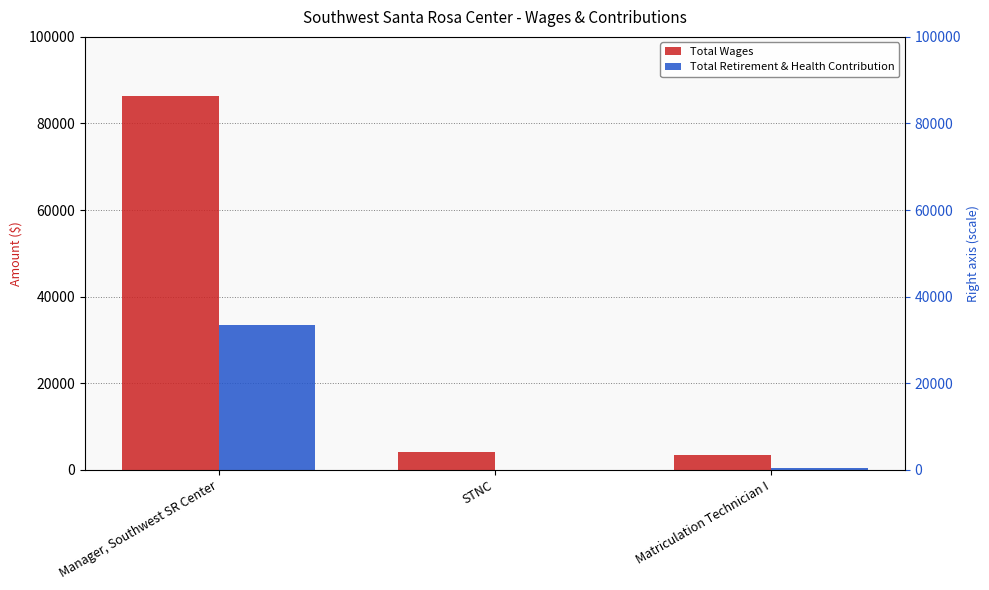

Is the value of Total Retirement & Health Contribution at STNC greater than the value of Total Wages at Matriculation Technician I?

No